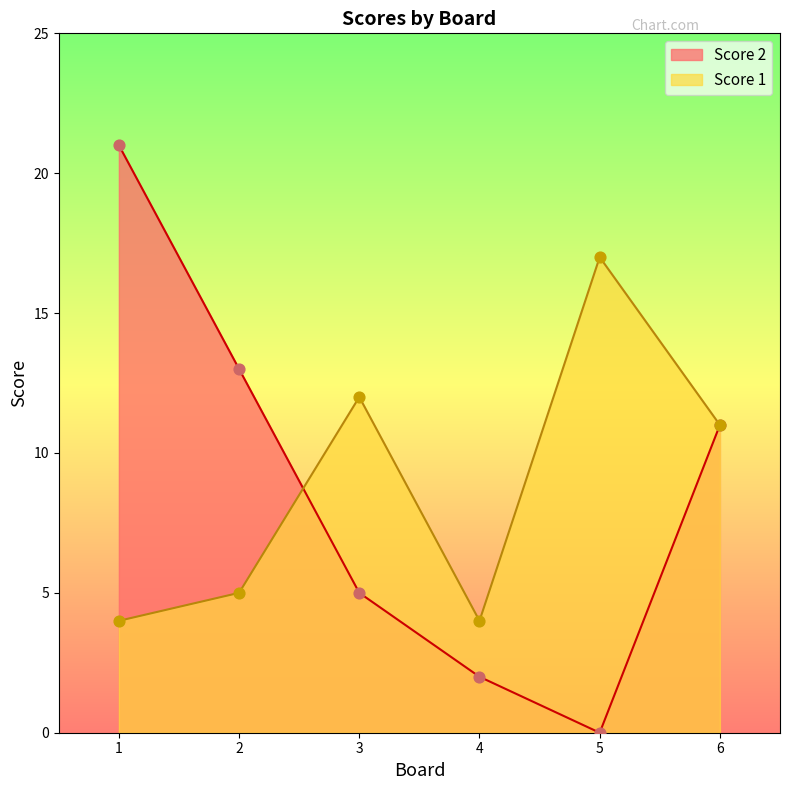

What are all the series names shown in the legend?

Score 2, Score 1